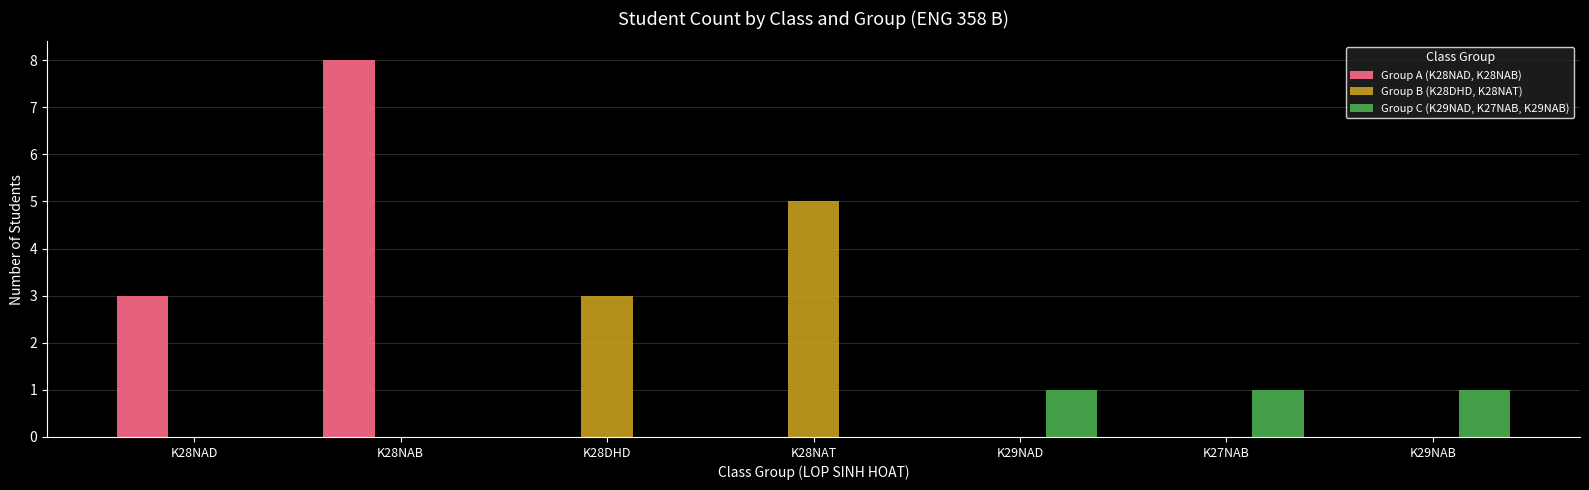

Which series has the largest total across all categories?

Group A (K28NAD, K28NAB)